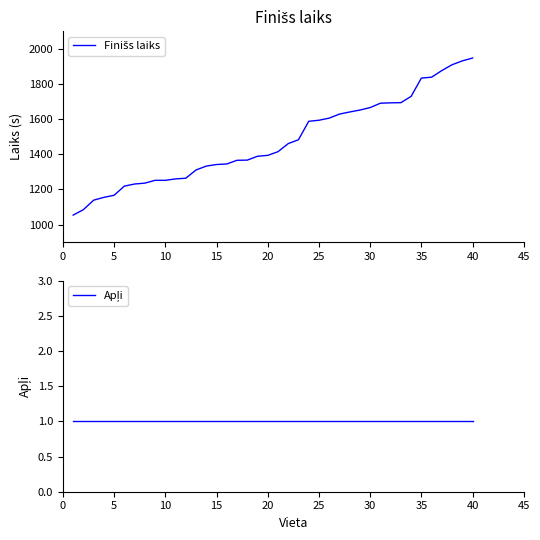

What is the sum of all Finišs laiks values?

59044